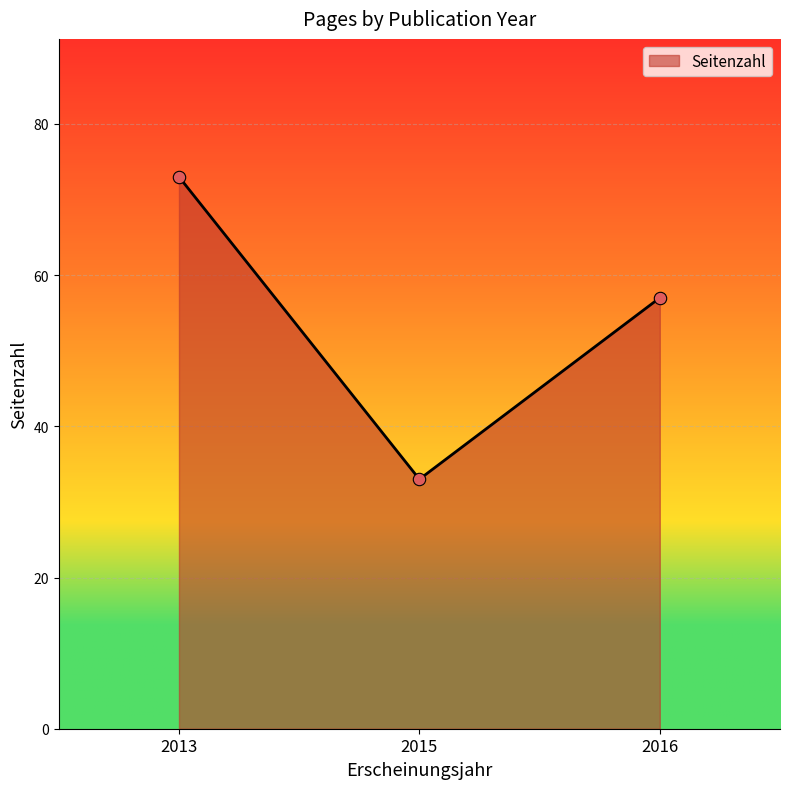

Approximately how many times larger is the value at 2016 compared to 2015?

1.7